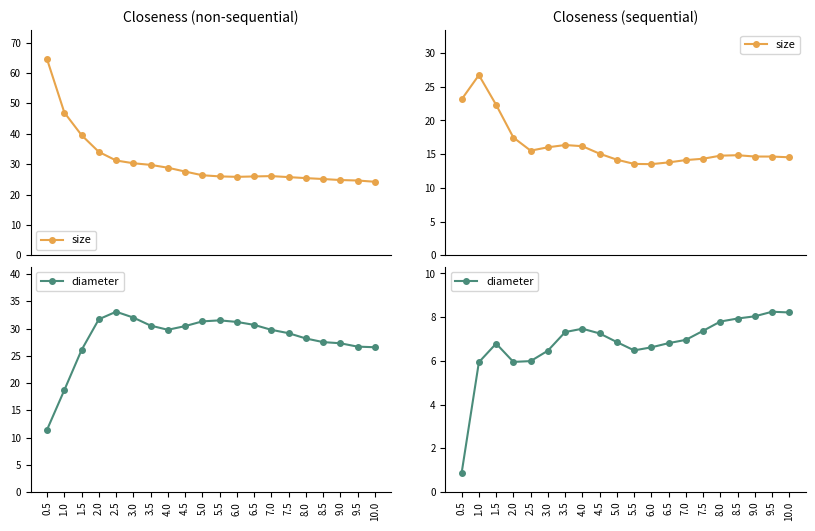

Count the number of data series in this chart.

2